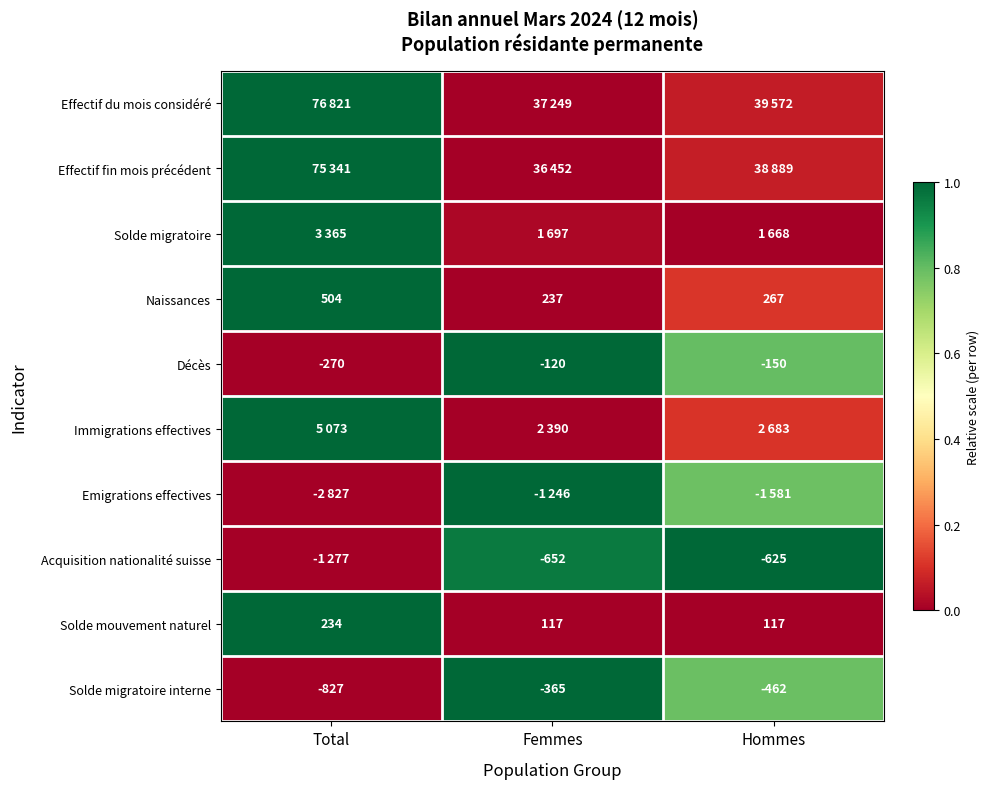

Is the value of Solde mouvement naturel at Hommes greater than the value of Naissances at Hommes?

No